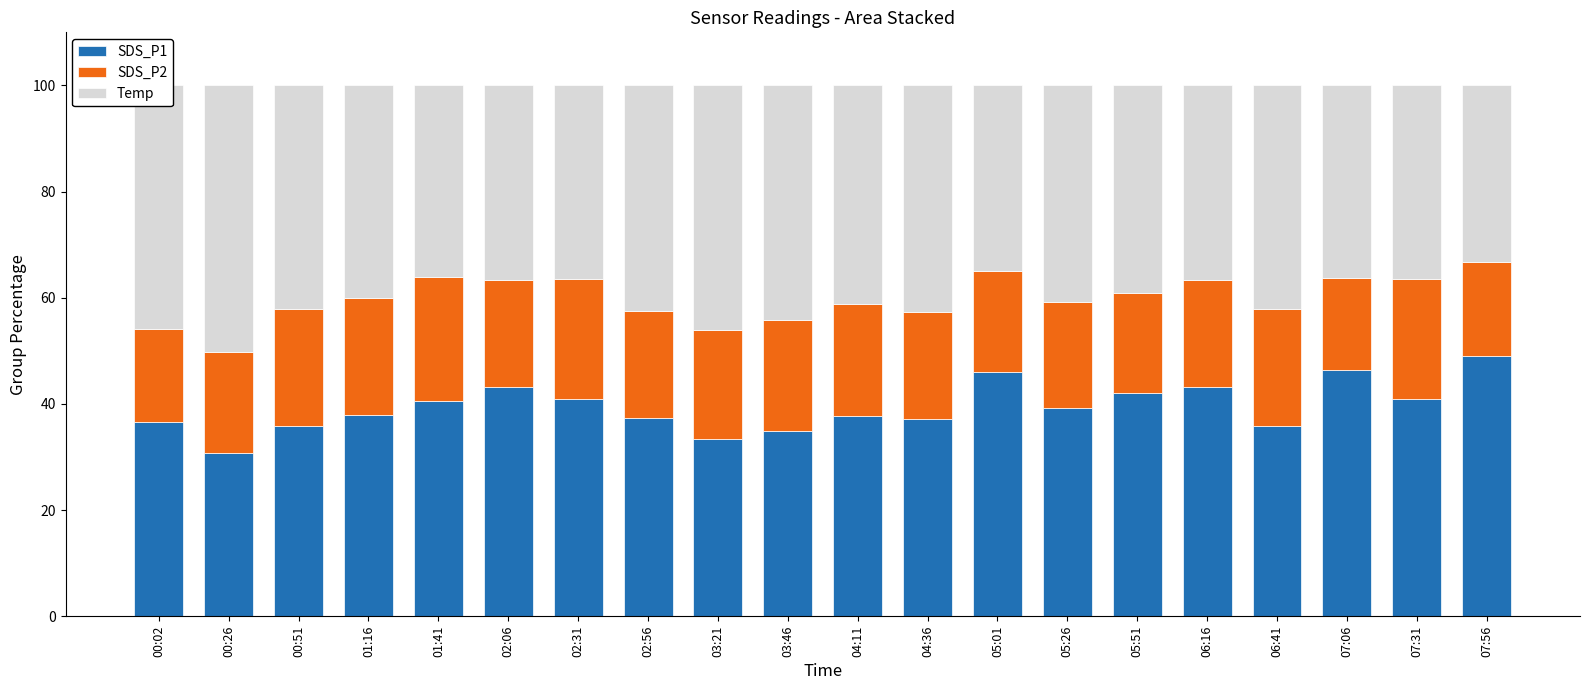

Count the number of data series in this chart.

3